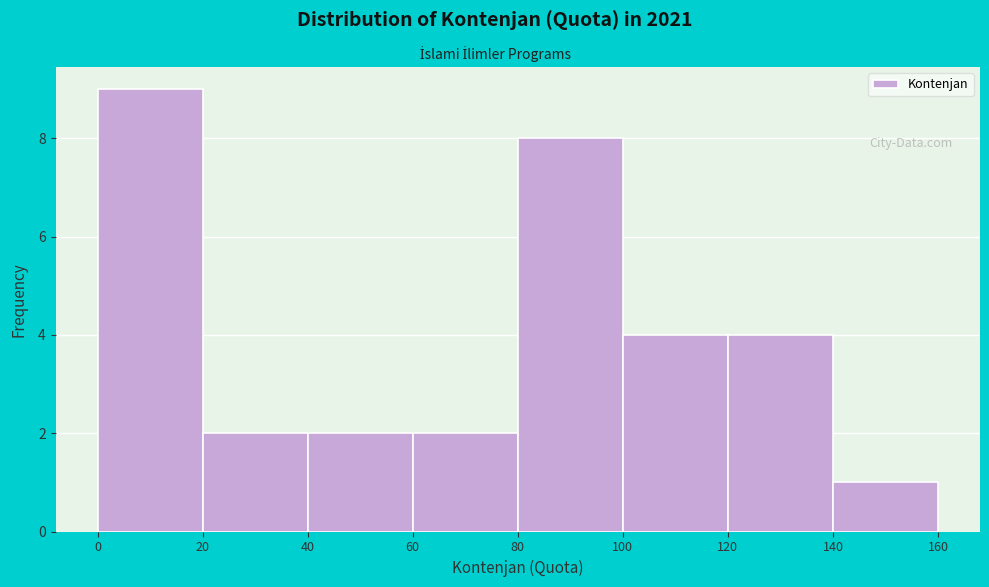

Which range on the x-axis has the tallest bar?

0 to 20